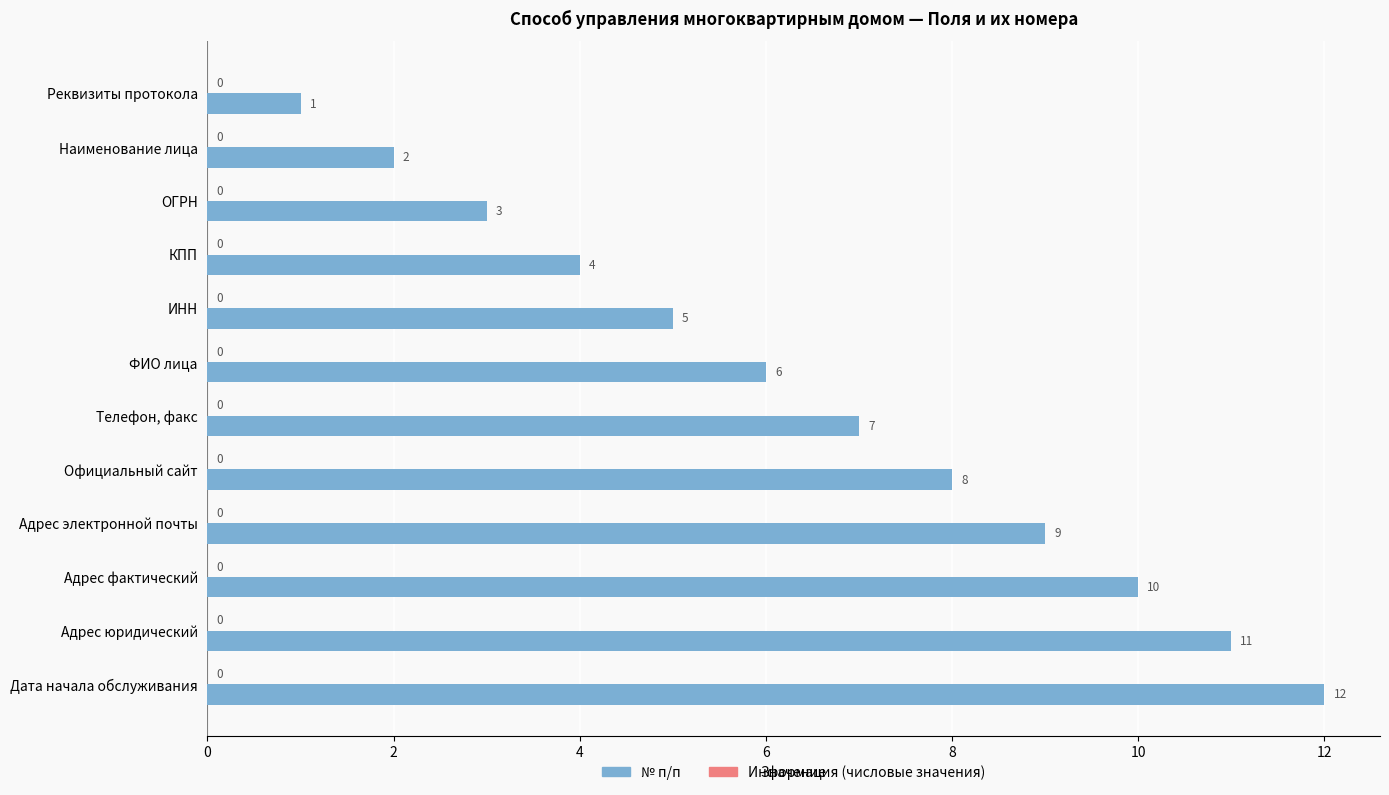

List the labels in order of value, largest first.

Дата начала обслуживания, Адрес юридический, Адрес фактический, Адрес электронной почты, Официальный сайт, Телефон, факс, ФИО лица, ИНН, КПП, ОГРН, Наименование лица, Реквизиты протокола